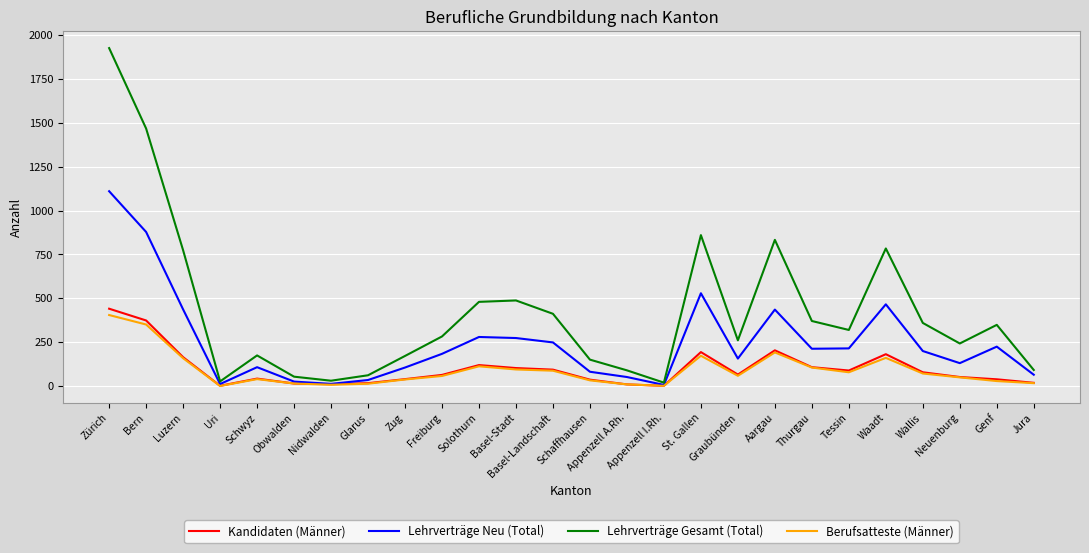

What are all the series names shown in the legend?

Kandidaten (Männer), Lehrverträge Neu (Total), Lehrverträge Gesamt (Total), Berufsatteste (Männer)